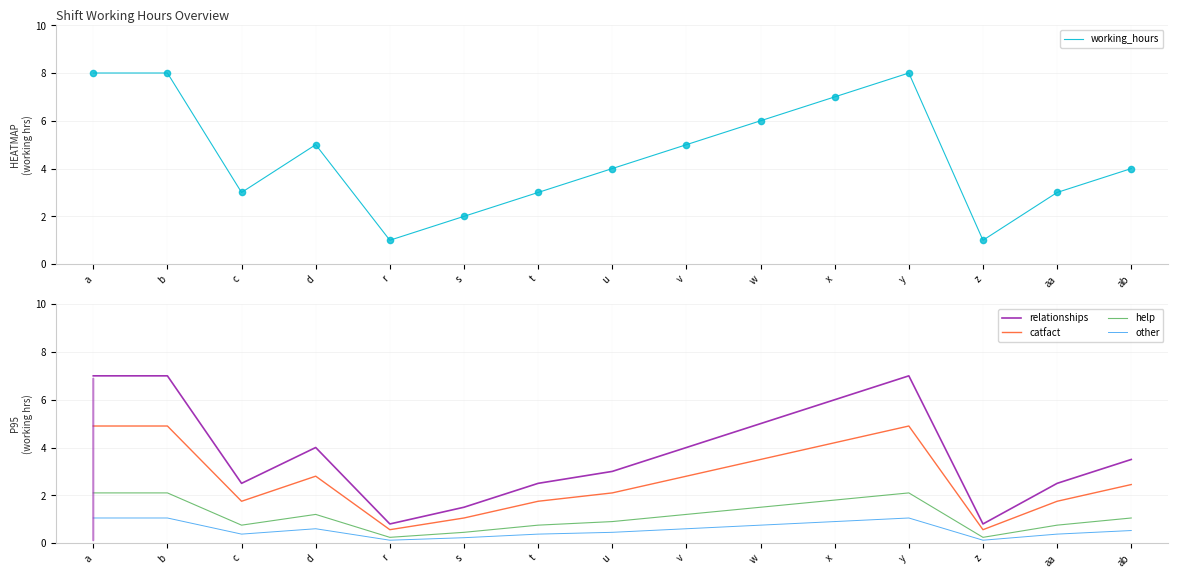

Which series has the largest total across all categories?

working_hours